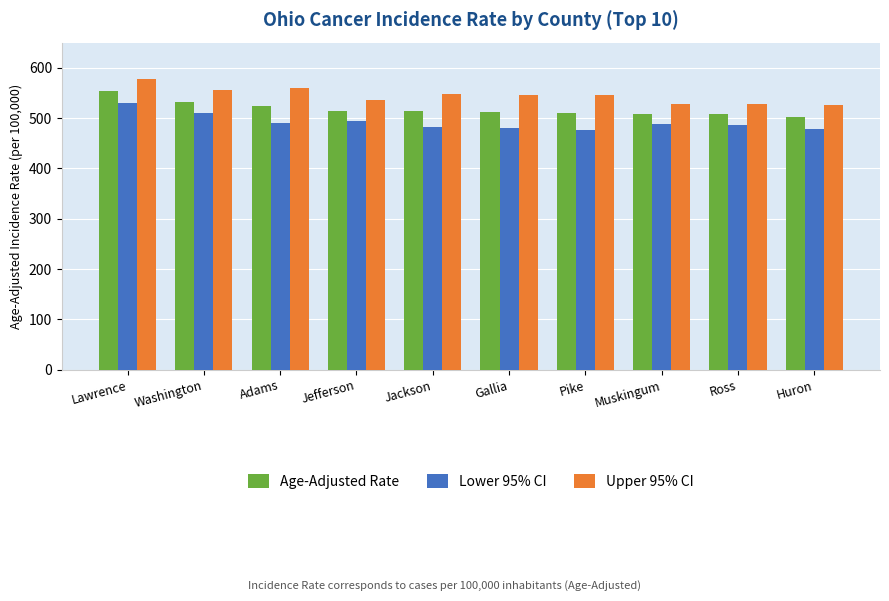

Rank the series by their average value, from lowest to highest.

Lower 95% CI, Age-Adjusted Rate, Upper 95% CI